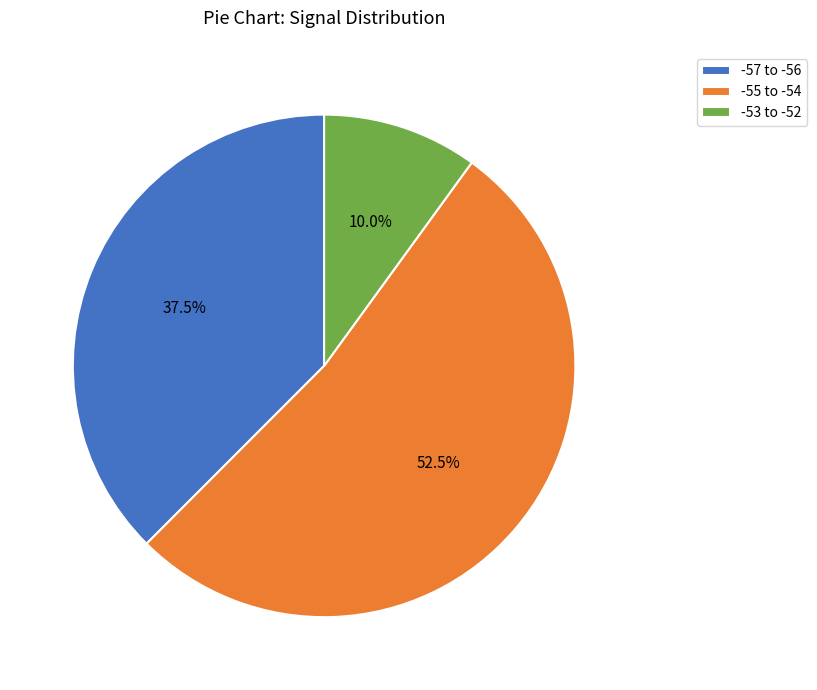

Does any single category account for the majority?

Yes